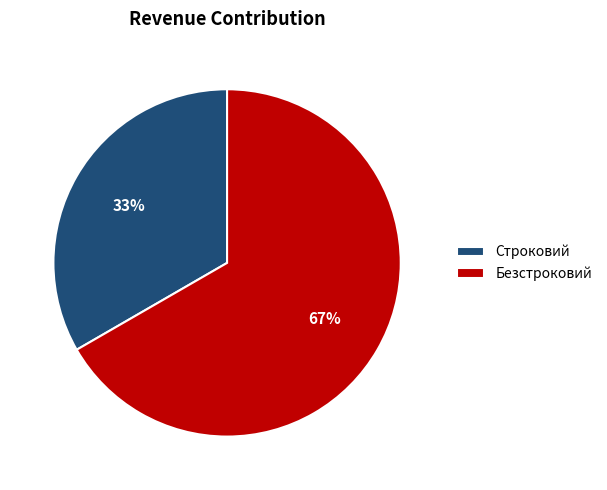

To the nearest percent, what is the combined percentage of Безстроковий and Строковий?

100%